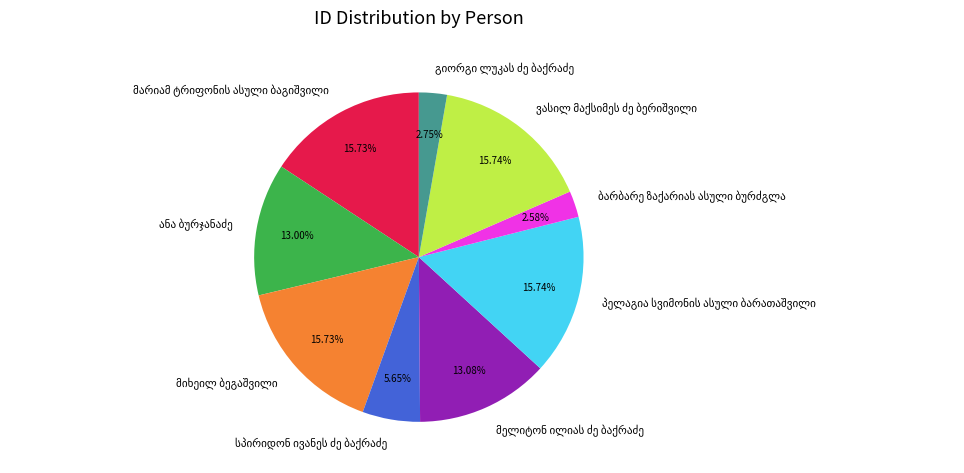

Is there any slice that represents more than half of the pie?

No